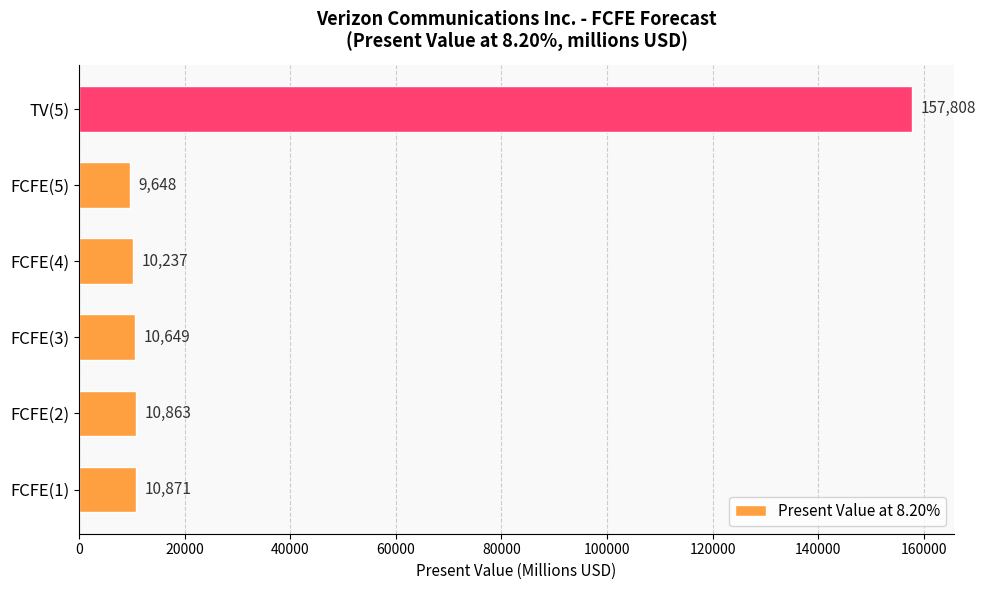

How many categories are shown in the chart?

6